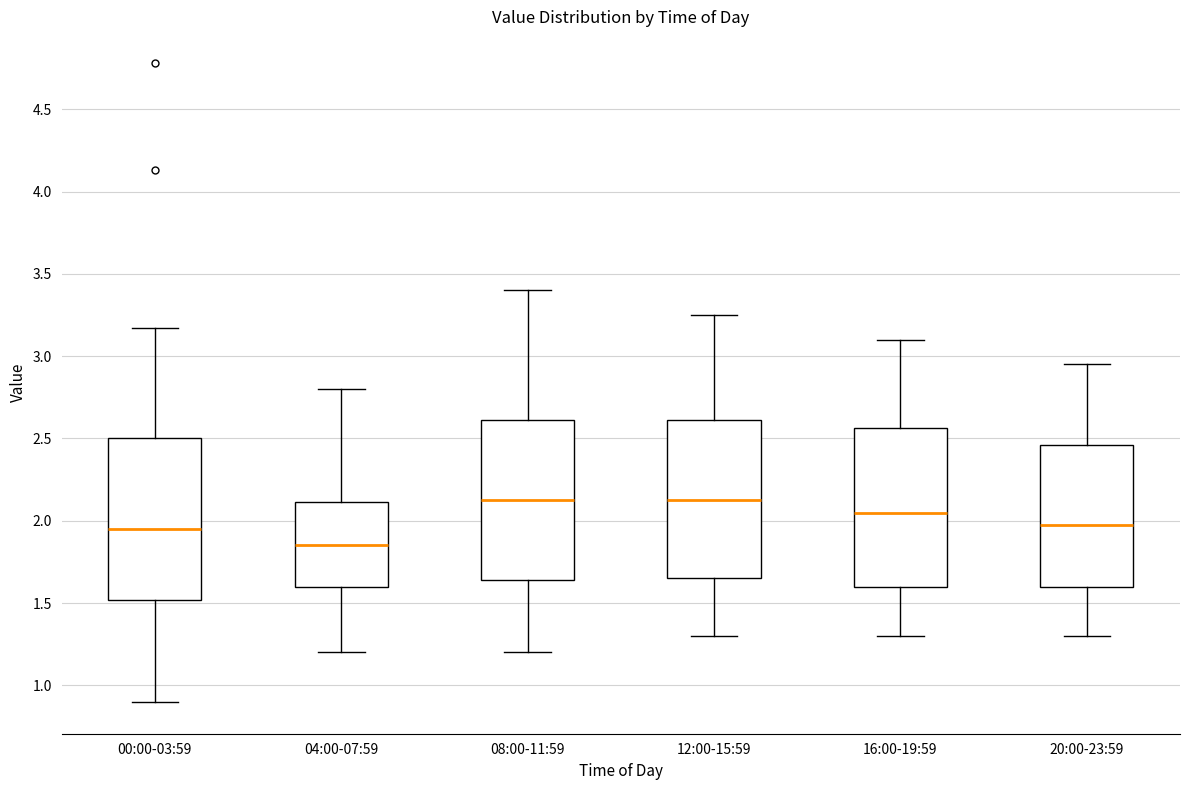

Which box has the lowest median line?

04:00-07:59